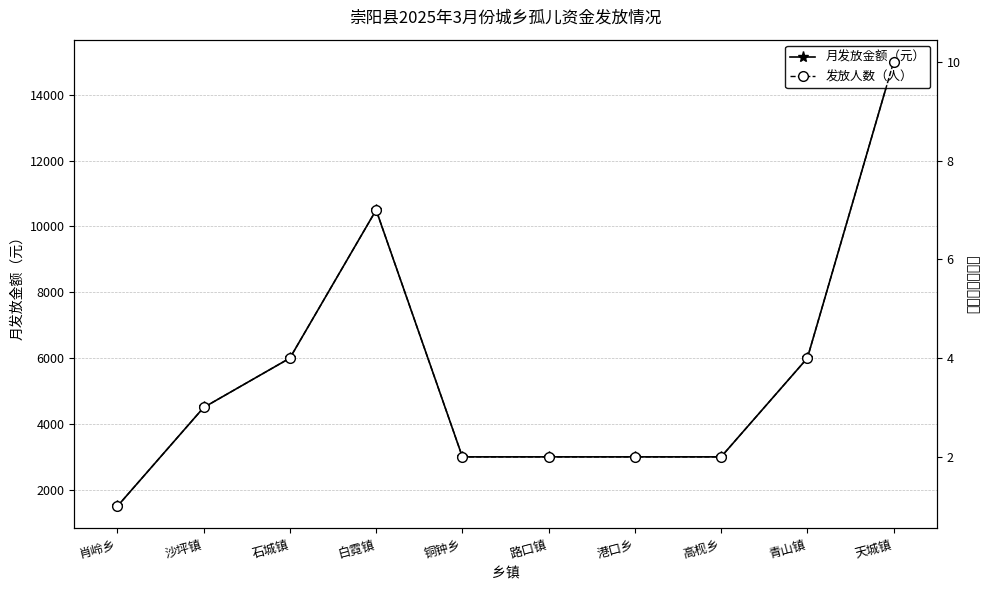

What is the maximum value shown in the chart?

15000